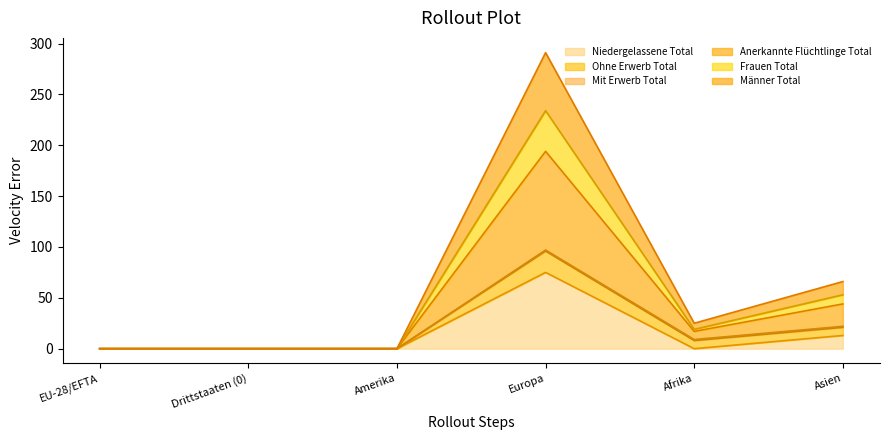

The value of Niedergelassene Total at Europa is 75. True or false?

True